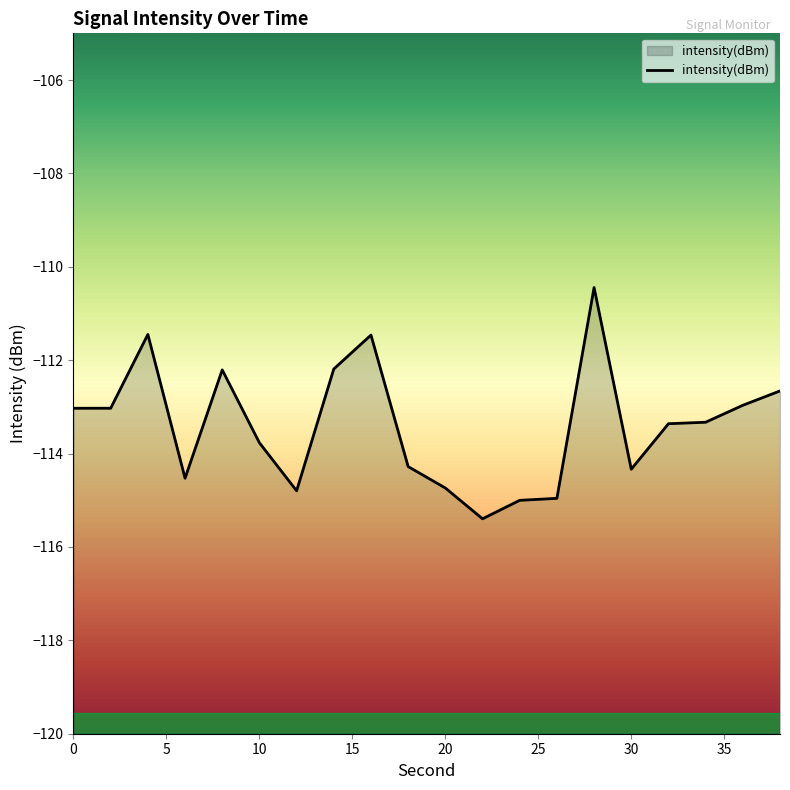

What is the approximate value at 30?

-114.3